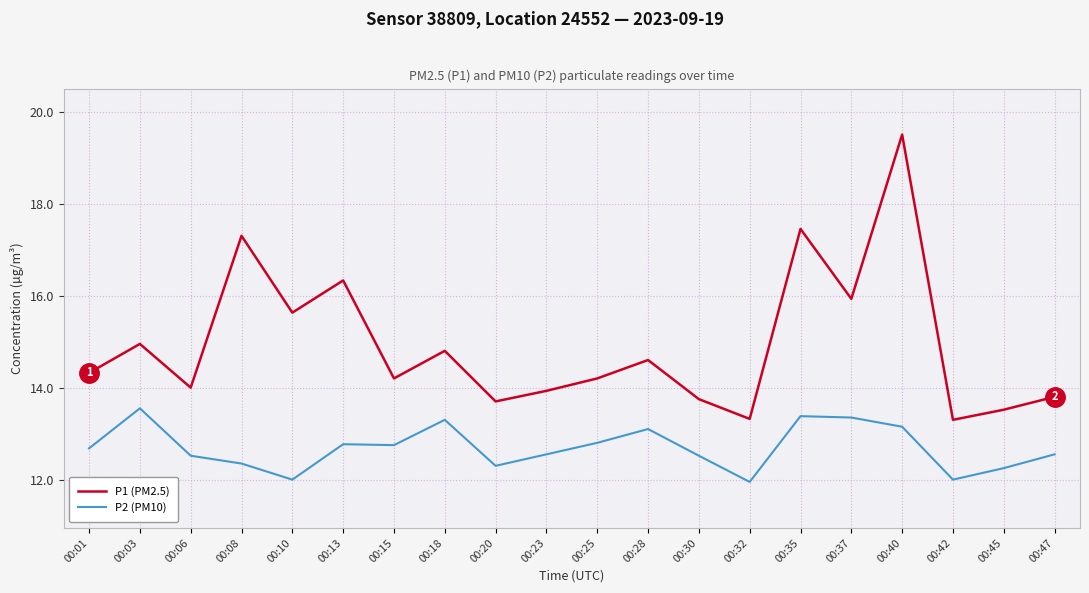

What are all the series names shown in the legend?

P1 (PM2.5), P2 (PM10)